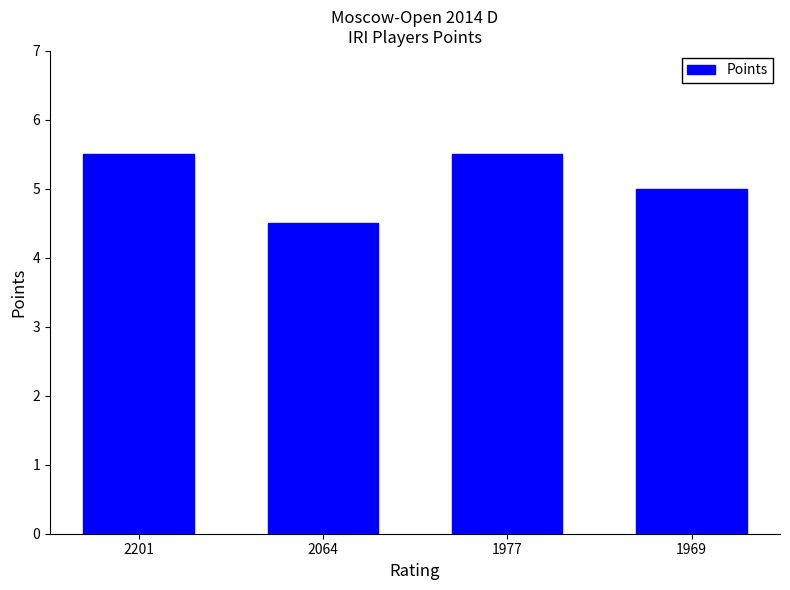

What is the minimum value shown in the chart?

4.5